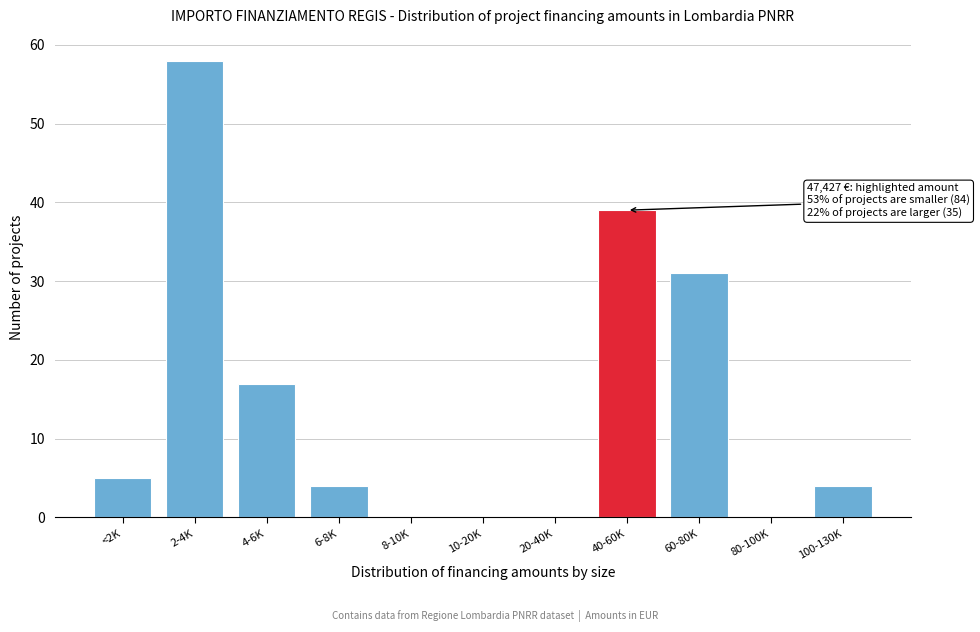

Reading left to right, extract all data points from this chart.

<2K=5	2-4K=58	4-6K=17	6-8K=4	8-10K=0	10-20K=0	20-40K=0	40-60K=39	60-80K=31	80-100K=0	100-130K=4